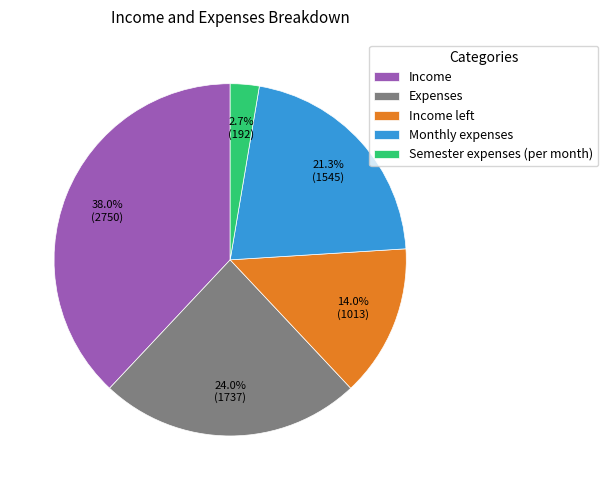

To the nearest percent, what portion does Monthly expenses represent?

21%